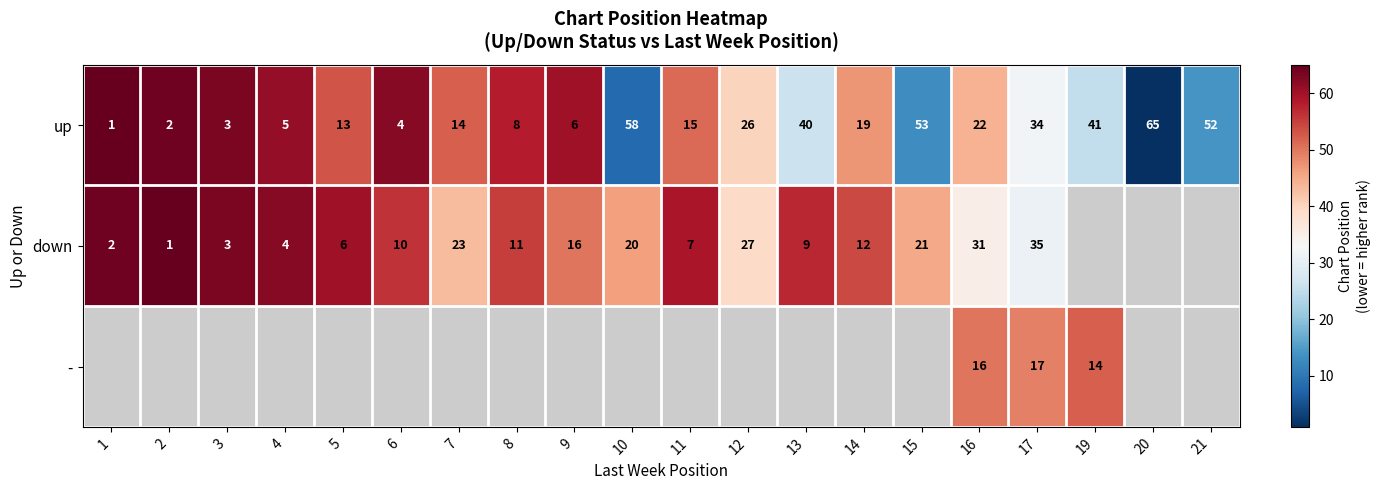

List the labels in order of up value, largest first.

20, 10, 15, 21, 19, 13, 17, 12, 16, 14, 11, 7, 5, 8, 9, 4, 6, 3, 2, 1